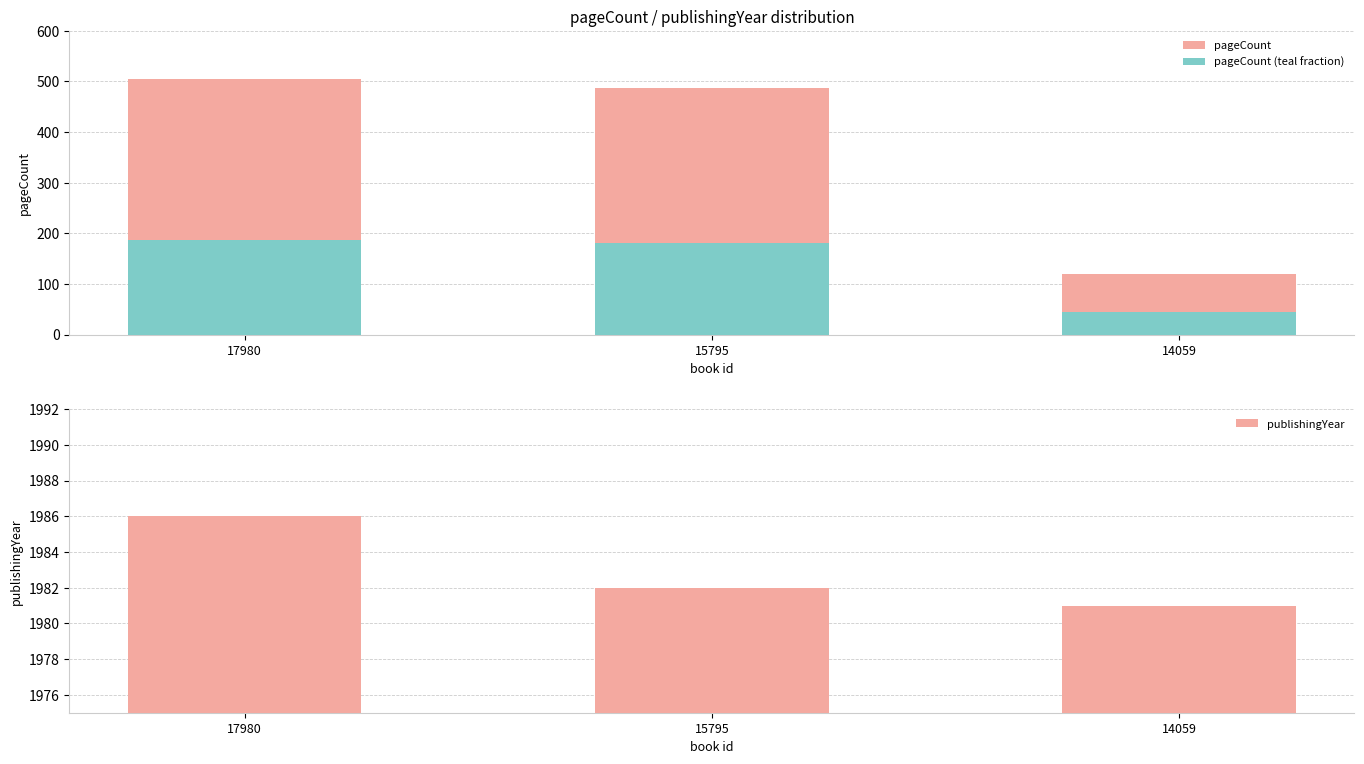

What is the greatest value displayed?

1986.0